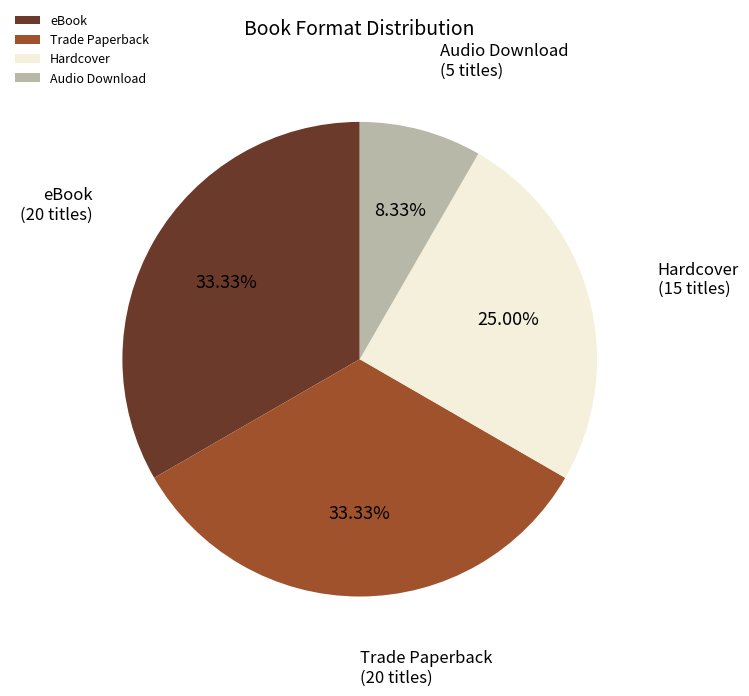

To the nearest percent, what percentage of the pie is Trade Paperback?

33%